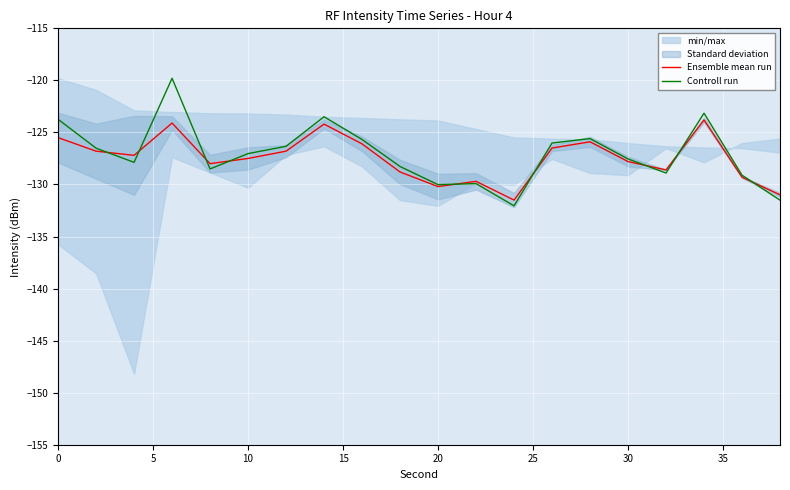

The Ensemble mean run series shows -125.5 at 0. True or false?

True